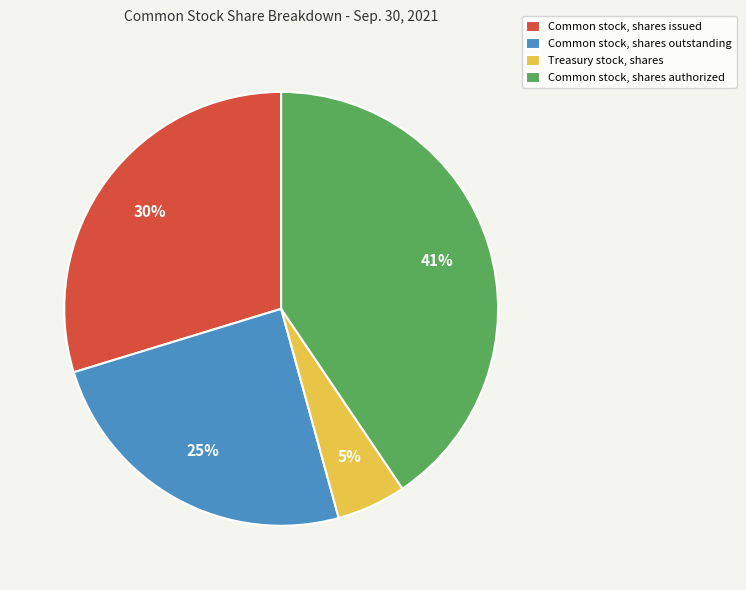

Between Common stock, shares issued and Treasury stock, shares, which is larger?

Common stock, shares issued